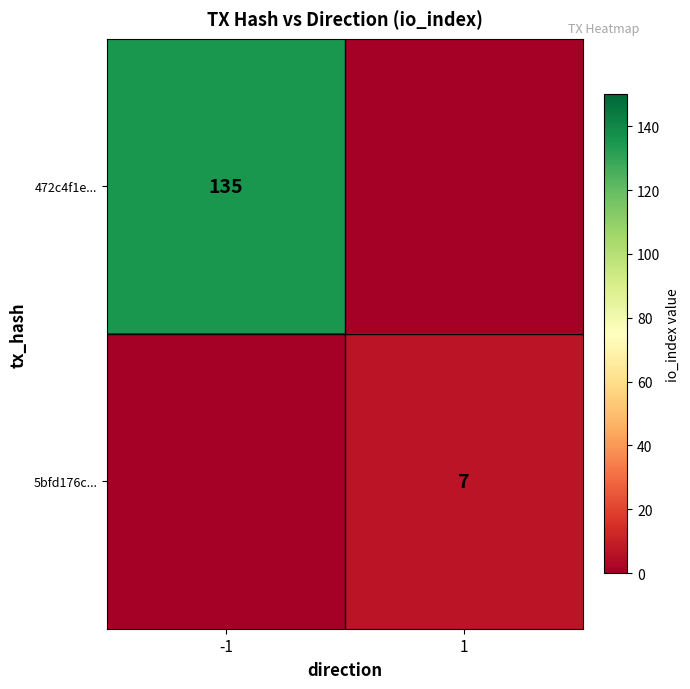

At how many categories does at least one series exceed 46?

1